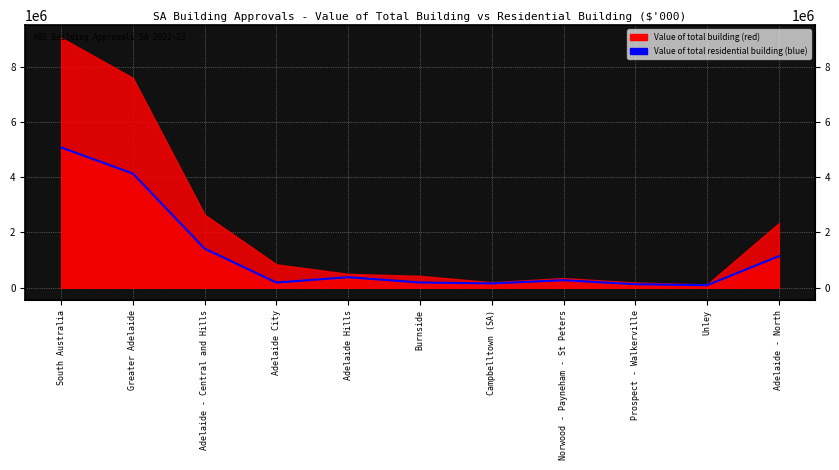

The chart shows a value of 189491.6 at Adelaide City. True or false?

True